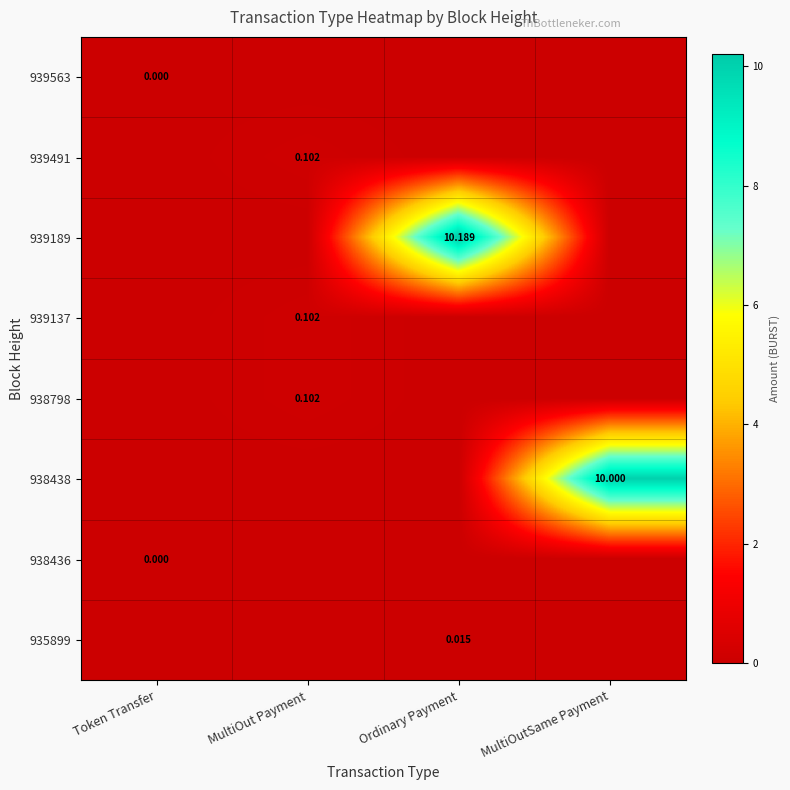

The 939563 series shows 0.0 at MultiOut Payment. True or false?

False